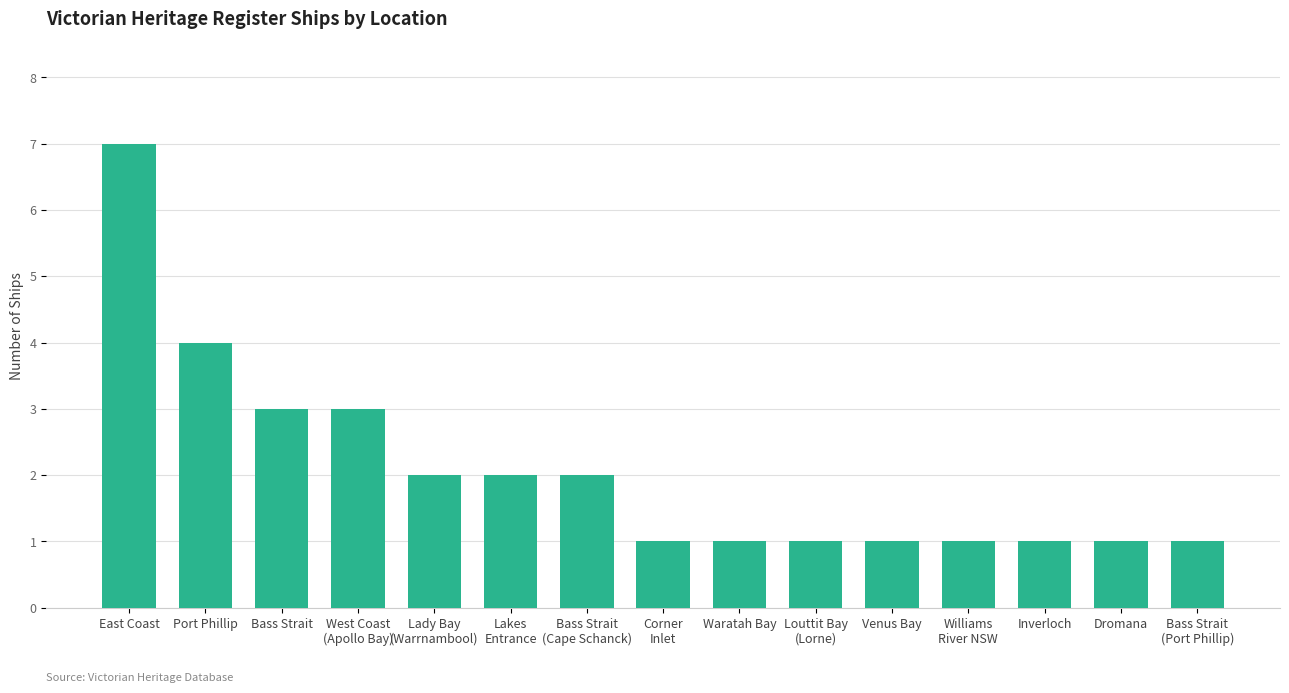

At which label is the value closest to 4?

Port Phillip